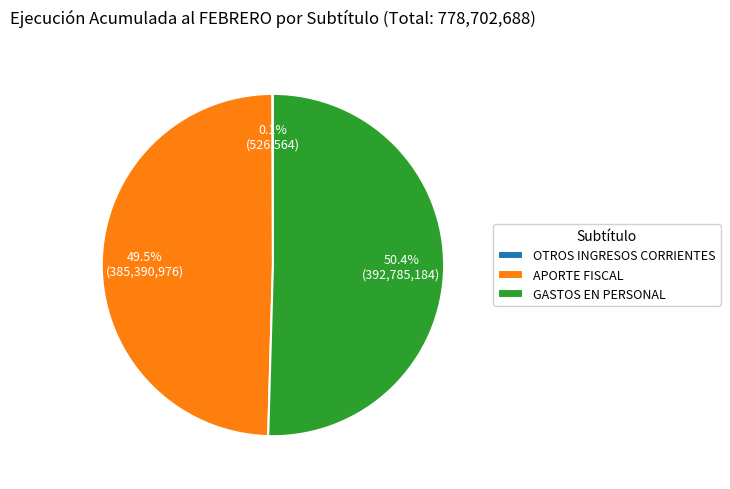

What is the largest slice in the pie chart?

GASTOS EN PERSONAL